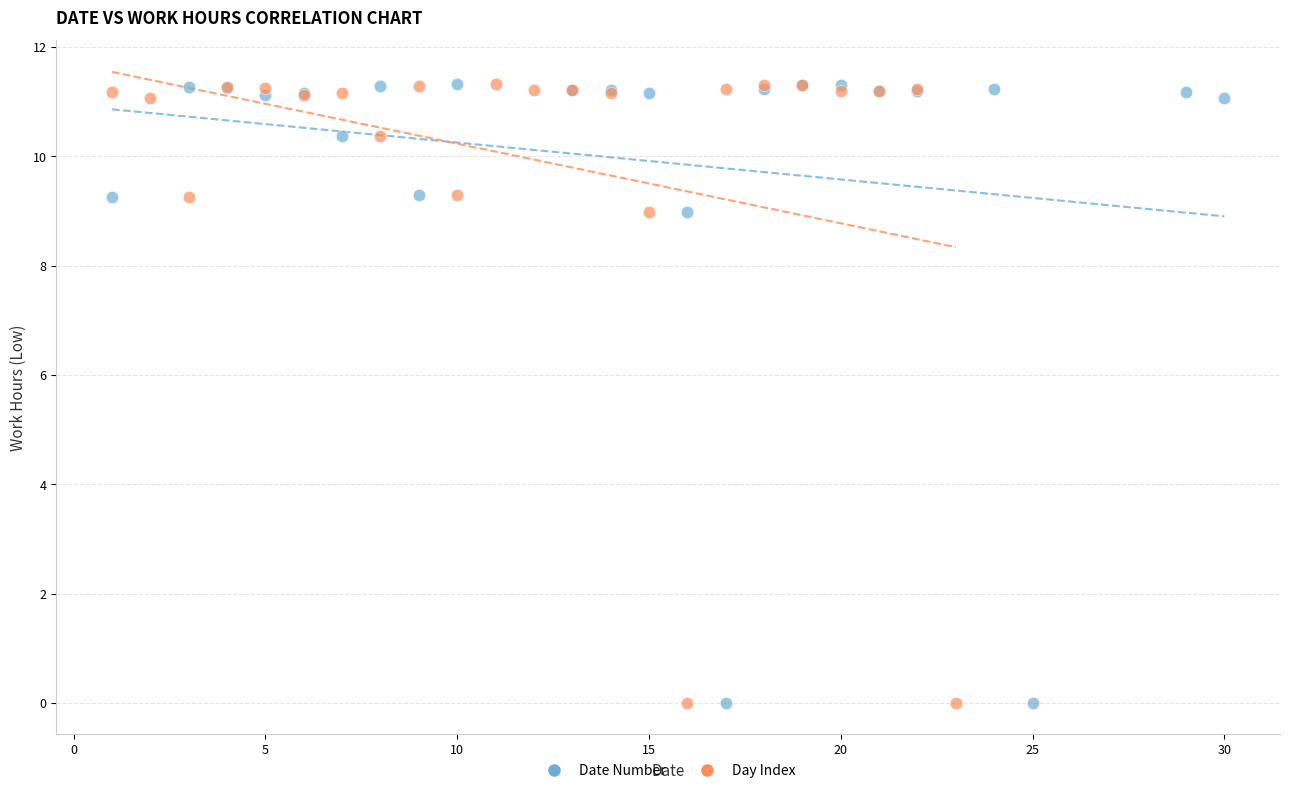

What are all the series names shown in the legend?

Date Number, Day Index